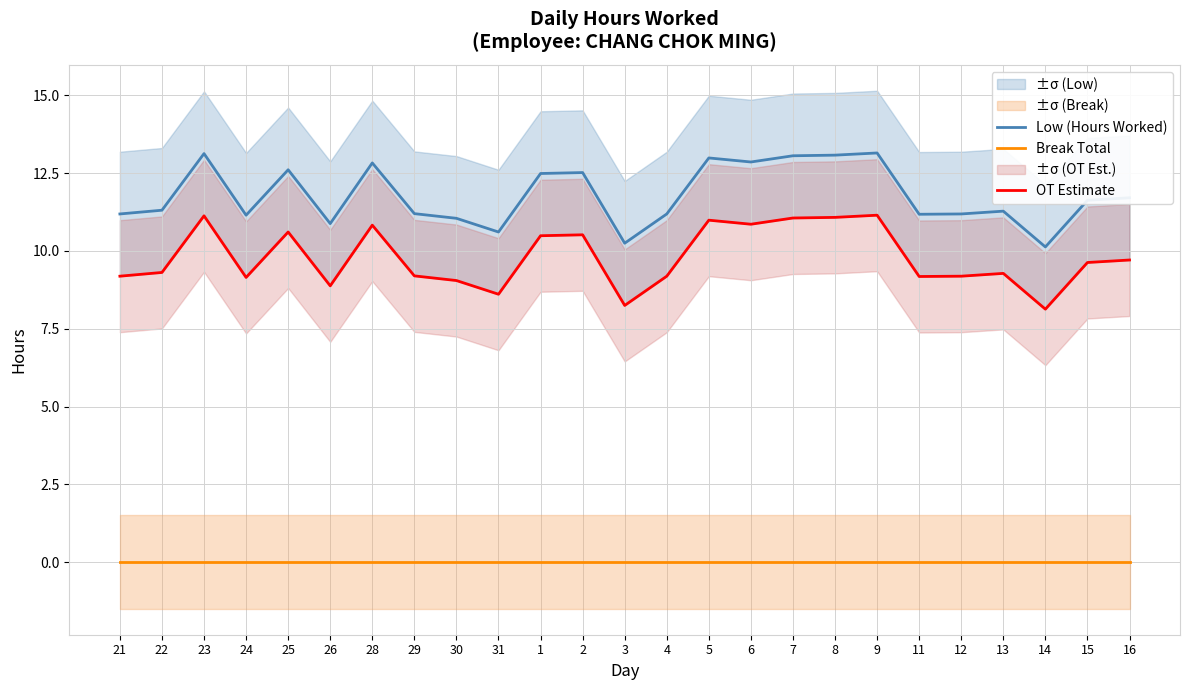

What is the value of the OT Estimate point at the 4th from the left?

9.2